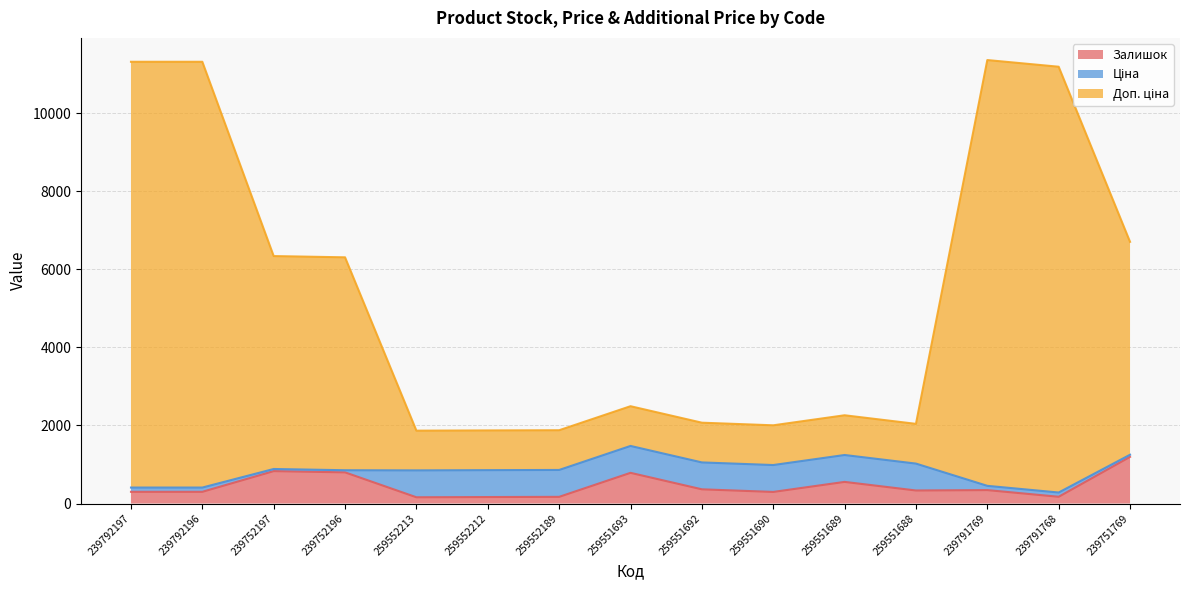

In Доп. ціна, how many points are lower than both neighbors (excluding endpoints)?

3